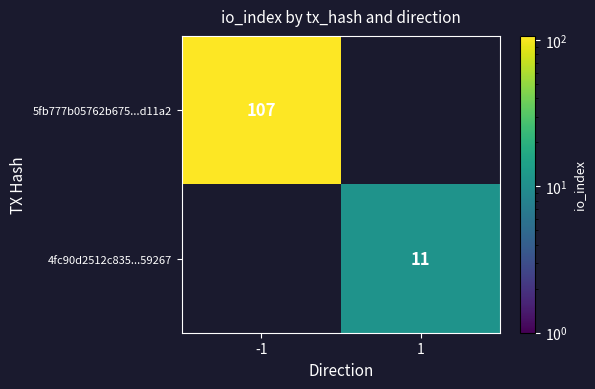

Between 1 and -1, which is larger?

-1